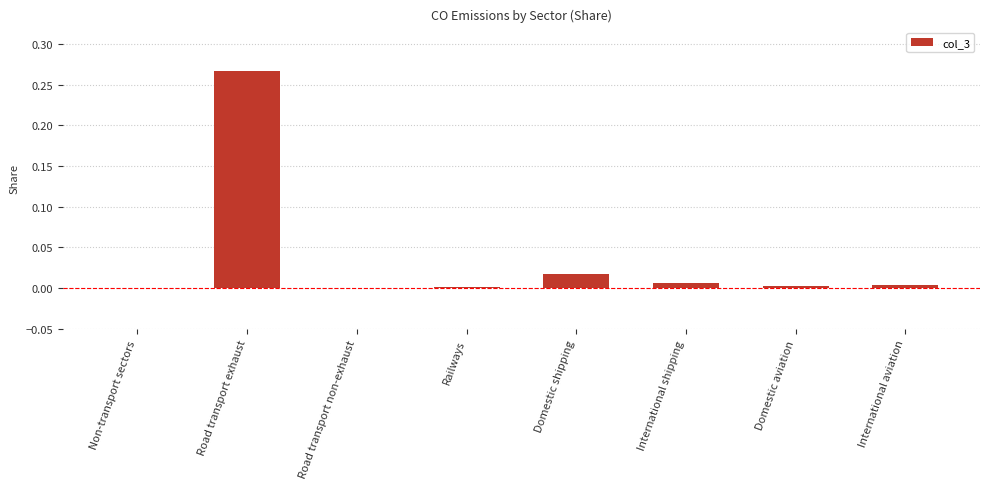

Which label corresponds to the largest value in the chart?

Road transport exhaust